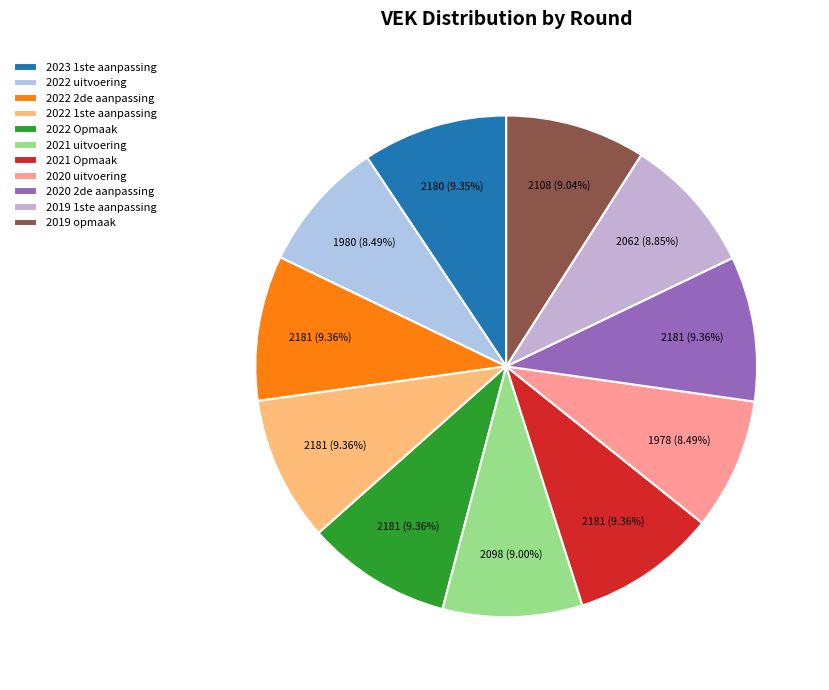

Is 2020 uitvoering the majority of the pie?

No